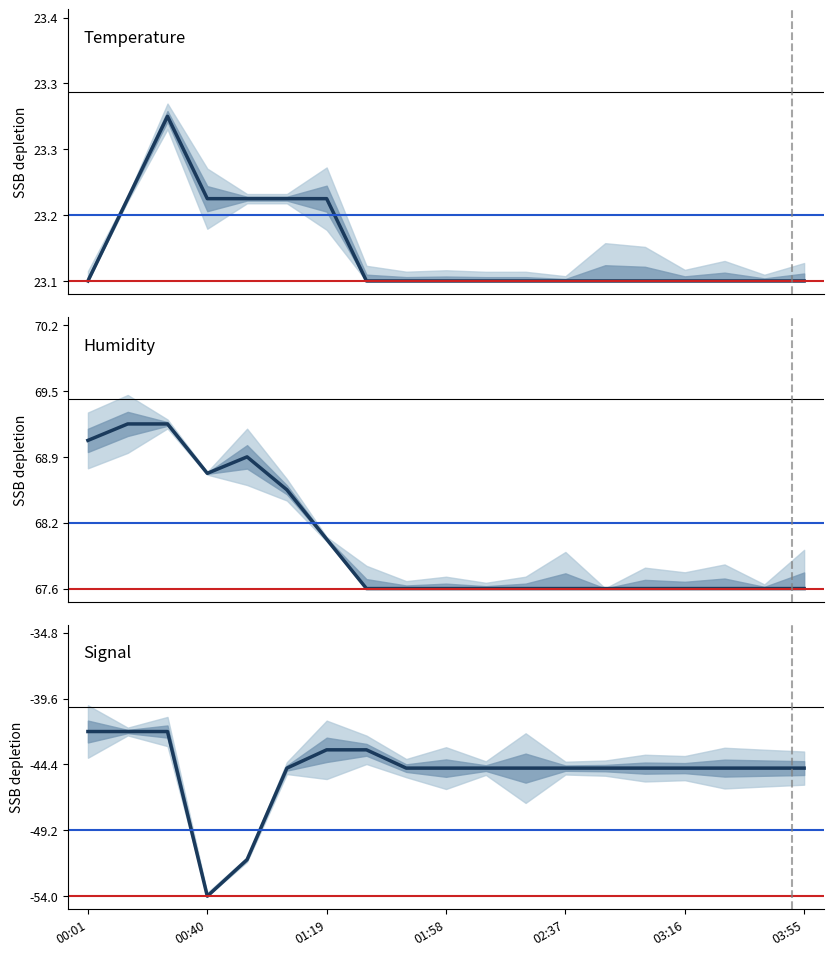

Is this an area chart (filled region under the line)?

No